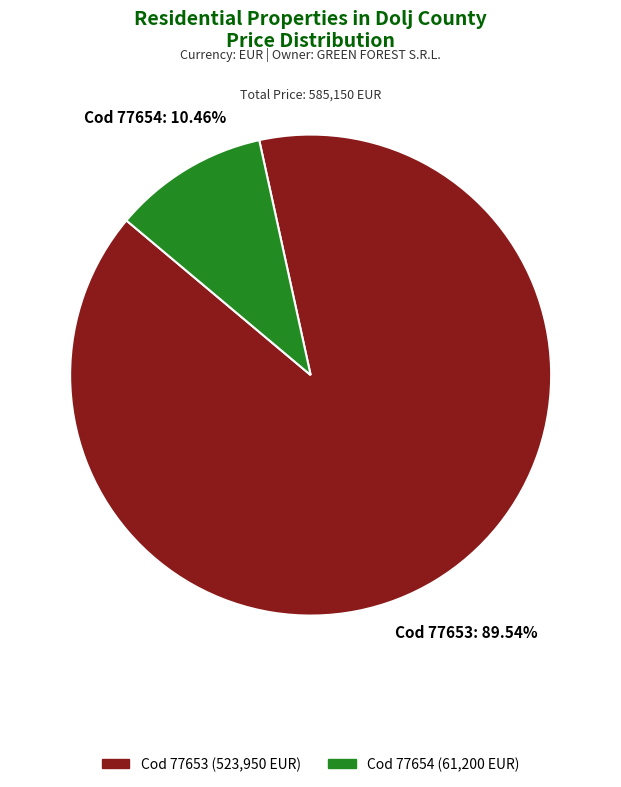

What is the largest slice in the pie chart?

Cod 77653